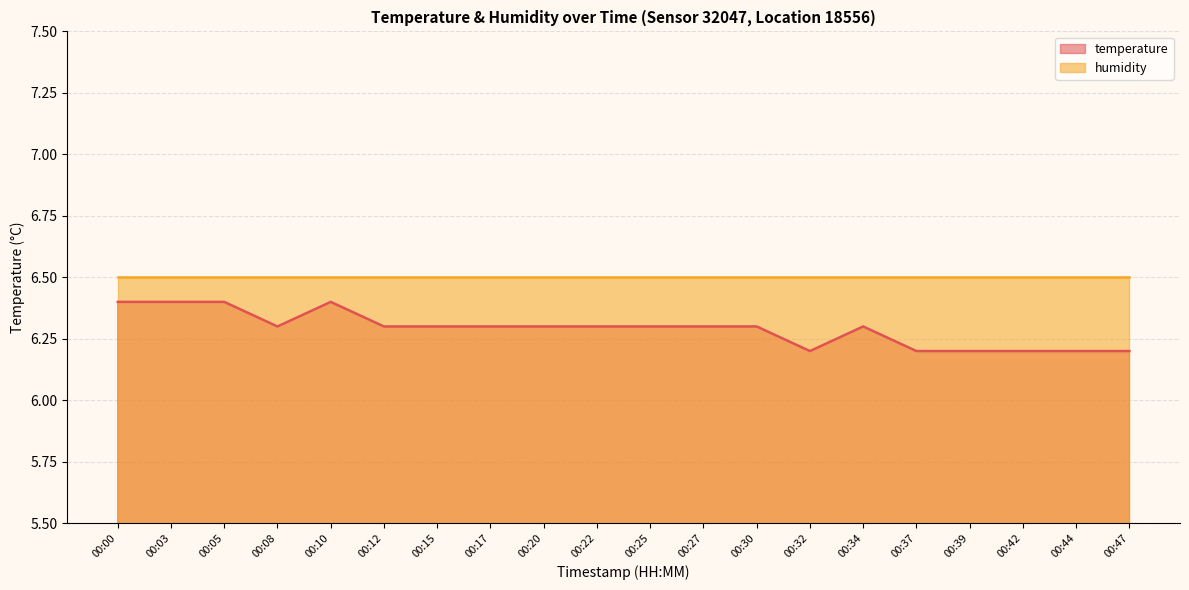

Rank the categories by value from highest to lowest.

00:00, 00:03, 00:05, 00:10, 00:08, 00:12, 00:15, 00:17, 00:20, 00:22, 00:25, 00:27, 00:30, 00:34, 00:32, 00:37, 00:39, 00:42, 00:44, 00:47